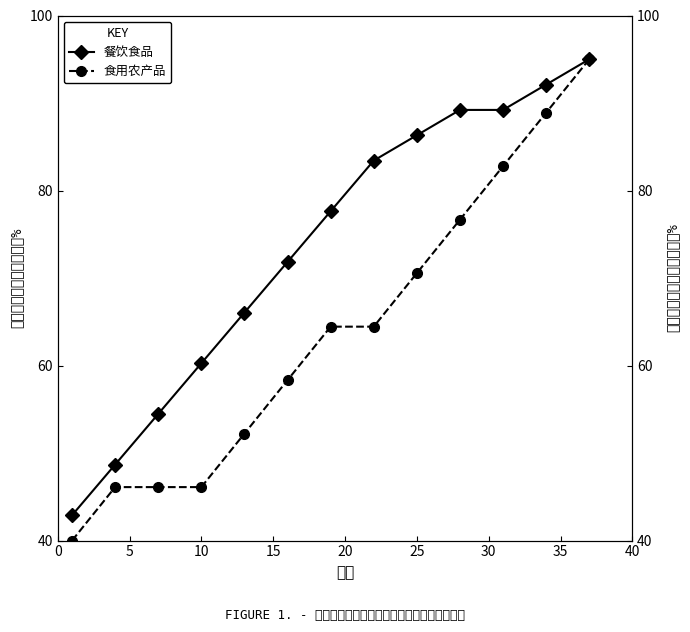

The 餐饮食品 series shows 50.3 at 25. True or false?

False